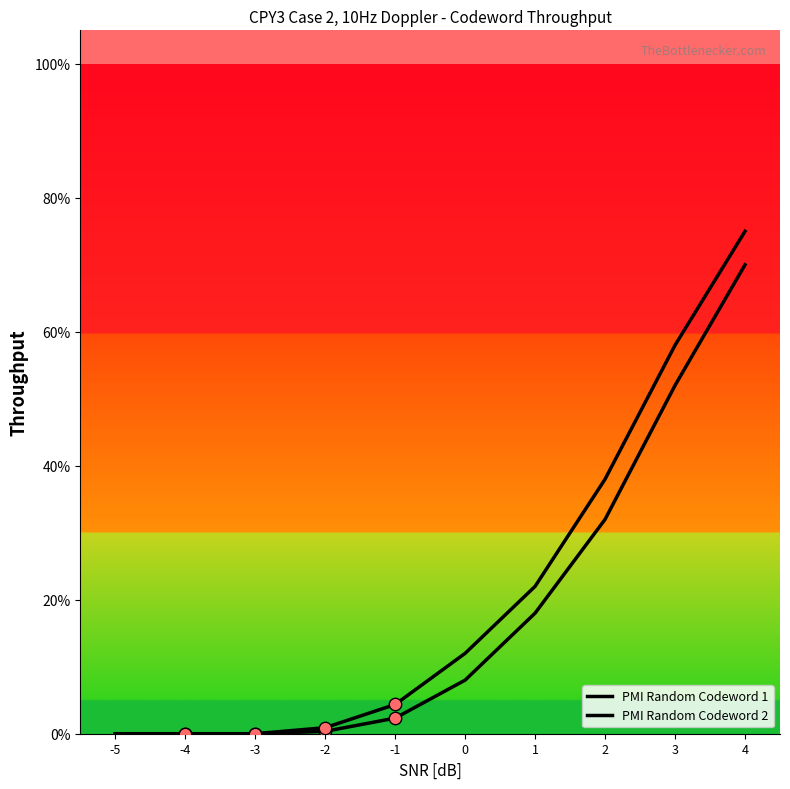

What are all the series names shown in the legend?

PMI Random Codeword 1, PMI Random Codeword 2